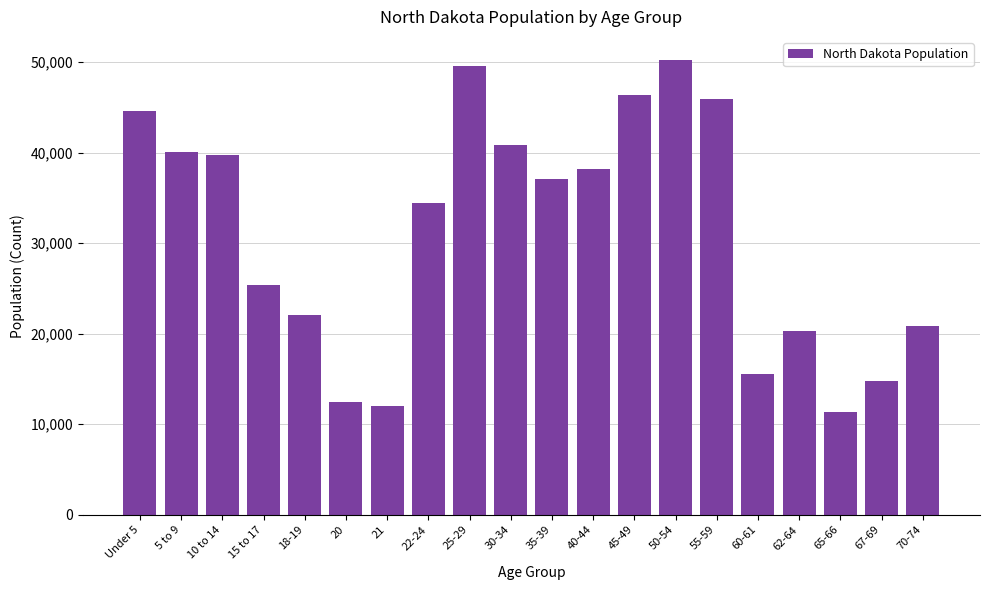

Reading left to right, transcribe all the data shown in this chart.

Under 5=44595	5 to 9=40076	10 to 14=39790	15 to 17=25410	18-19=22064	20=12484	21=12007	22-24=34465	25-29=49596	30-34=40889	35-39=37065	40-44=38197	45-49=46380	50-54=50277	55-59=45946	60-61=15575	62-64=20298	65-66=11302	67-69=14726	70-74=20845